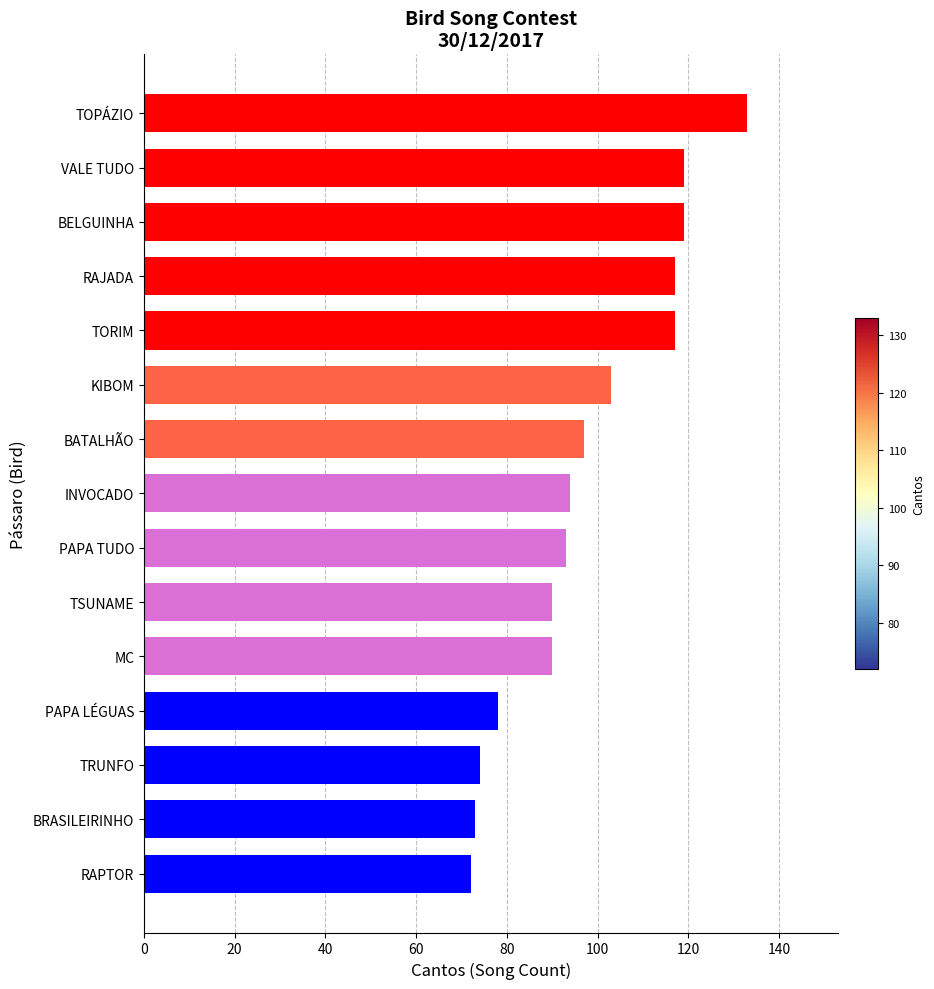

What is the greatest value displayed?

133